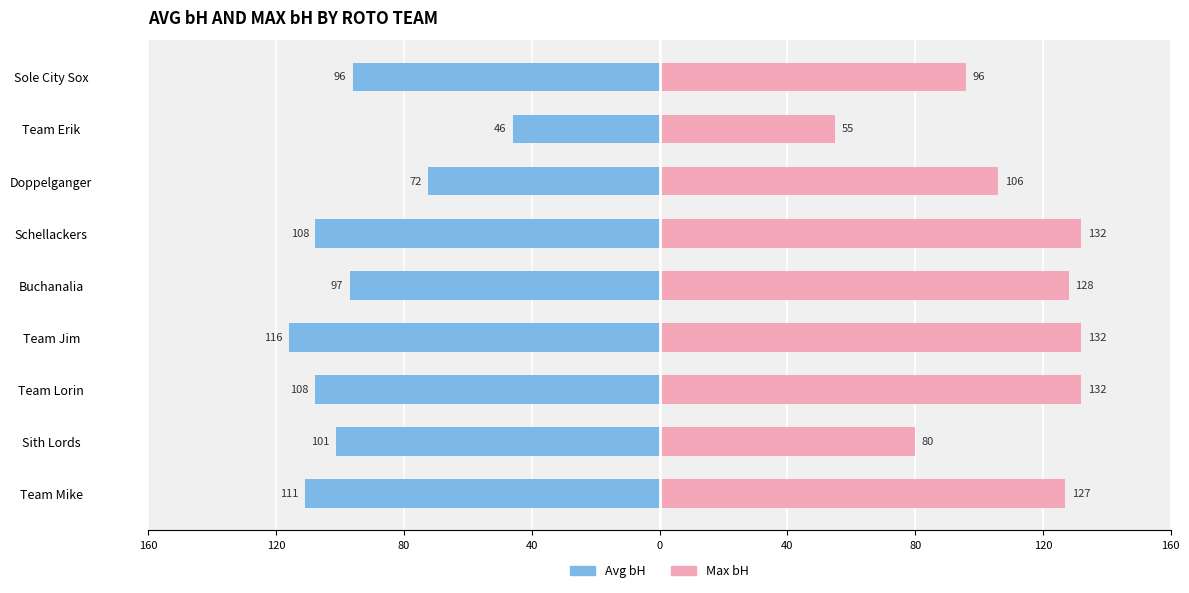

Is it true that Max bH (Female-style) equals 236.5 at Team Jim?

False